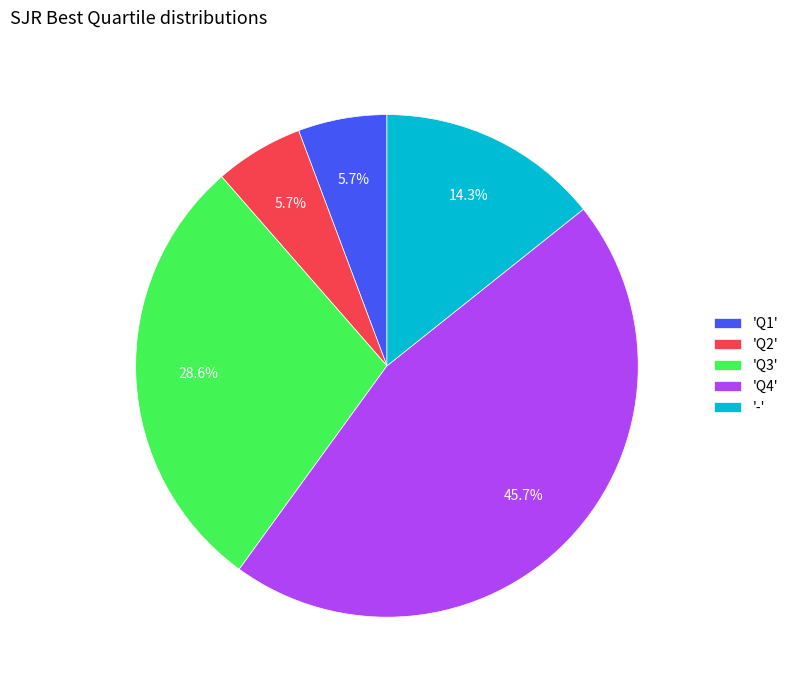

Which has a higher value, 'Q4' or 'Q3'?

'Q4'